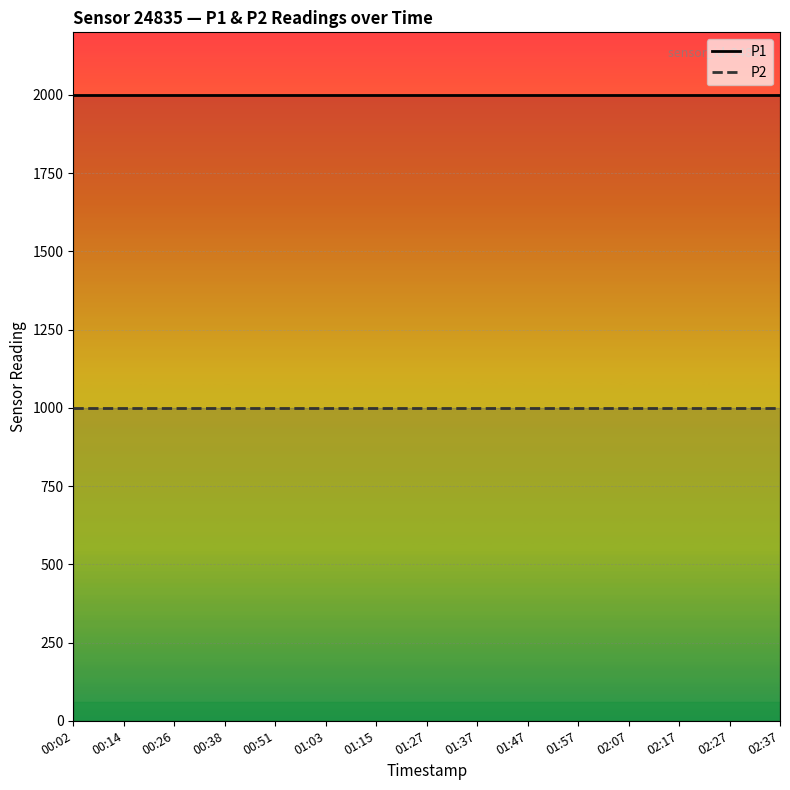

At how many categories does at least one series exceed 1176?

15